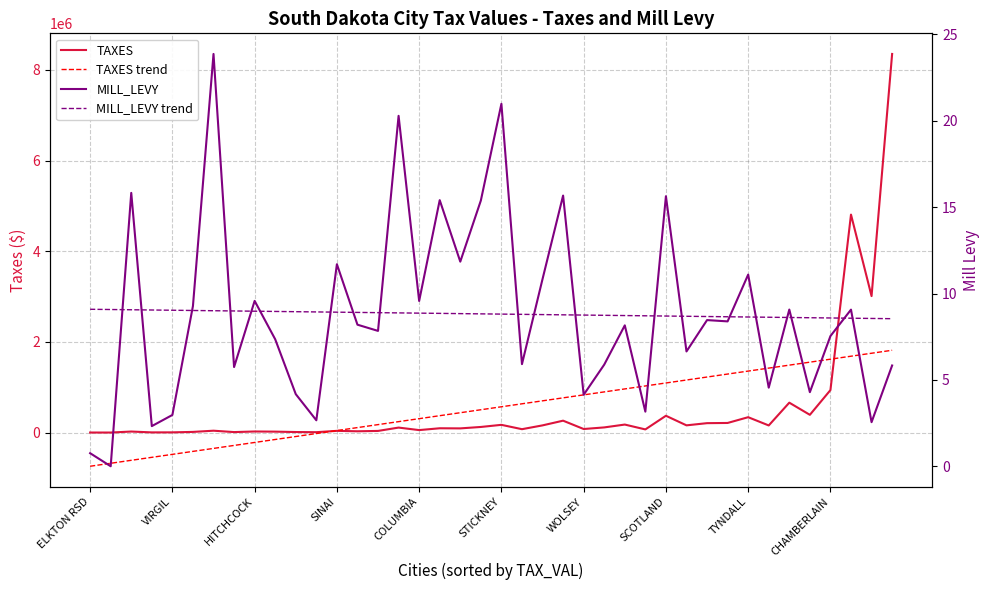

What is the total value across all series at 33?

1577758.2